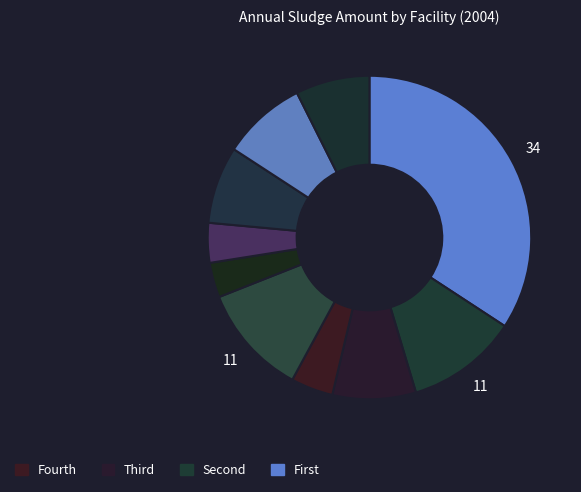

To the nearest percent, what is the difference between the largest and smallest slice percentages?

31%